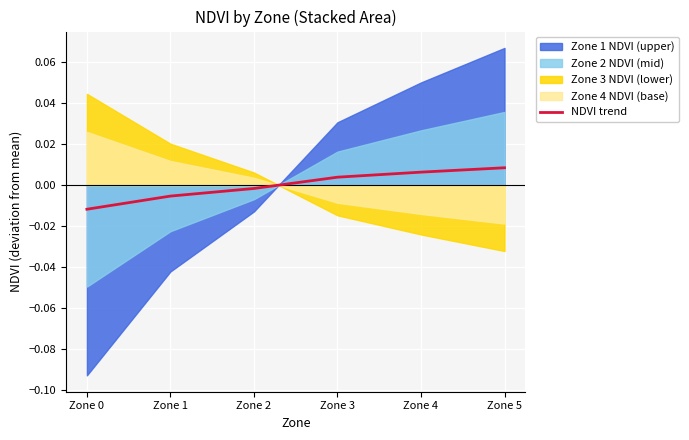

How many values are below zero?

3